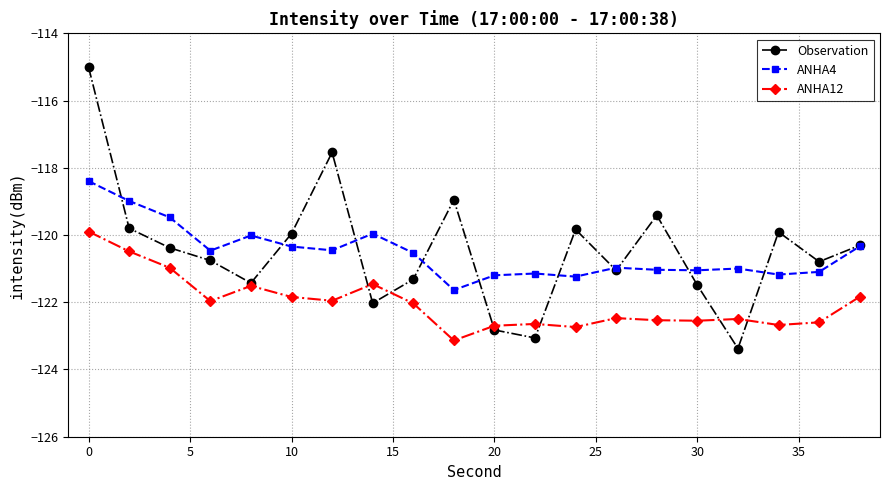

What is the difference between the second highest and second lowest values in the ANHA12 series?

2.3